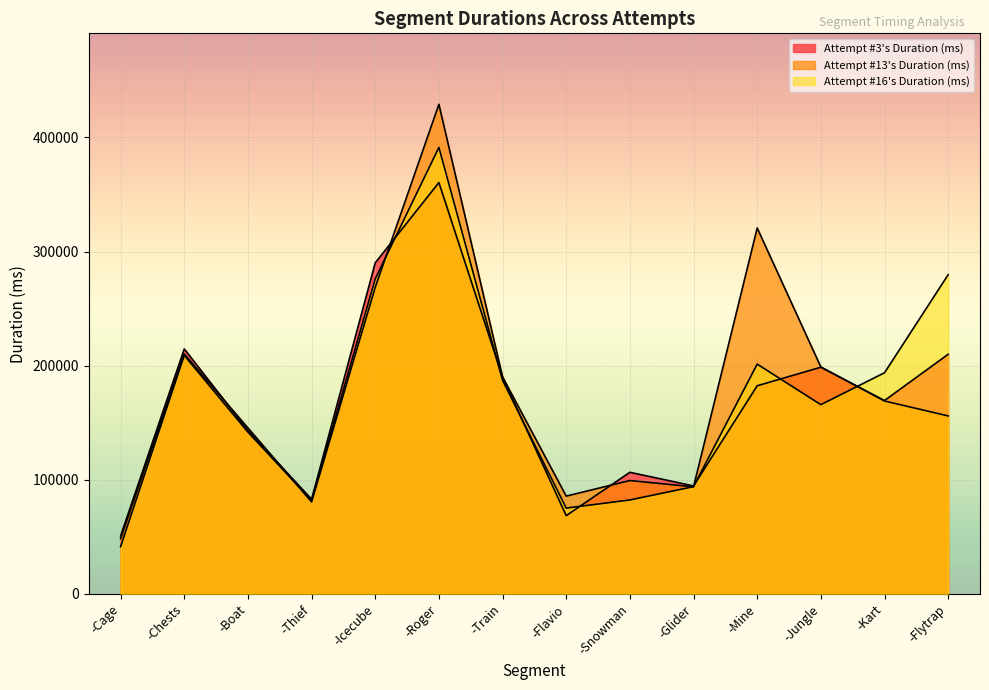

What is the label of the 9th point from the right?

-Roger